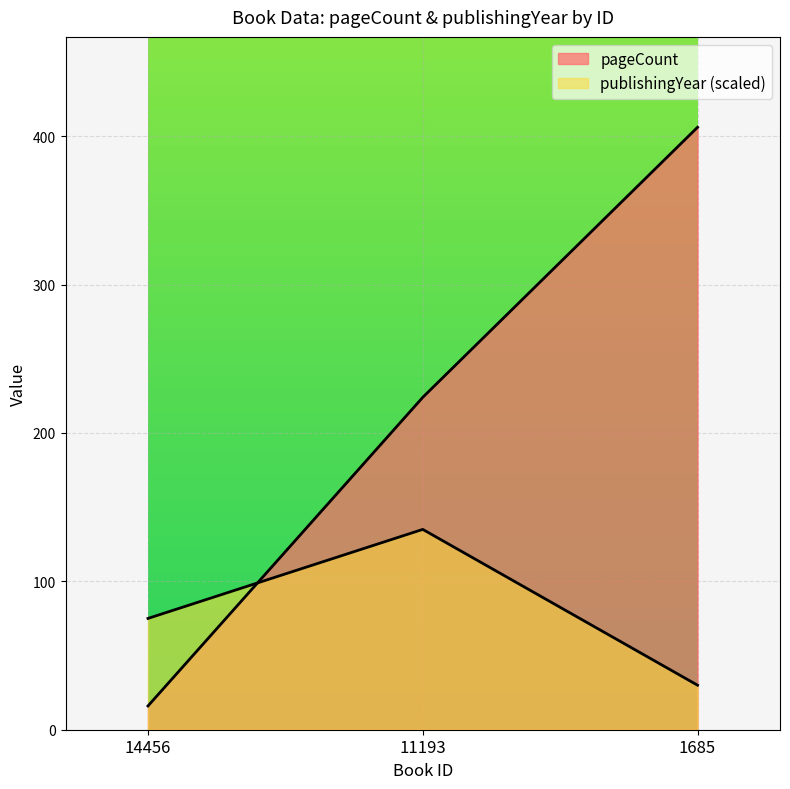

Where does the pageCount series first go above 224?

1685